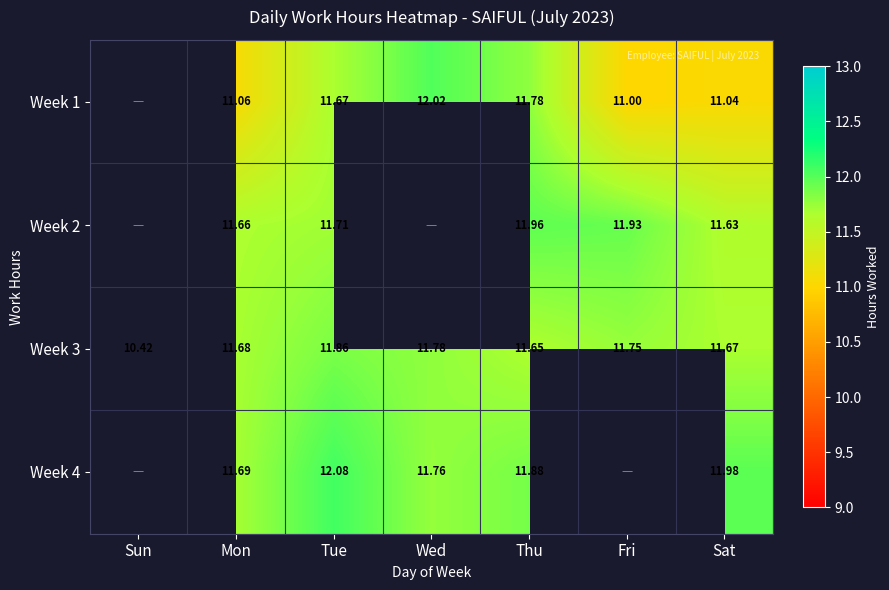

What is the sum of all Week 3 values?

80.8